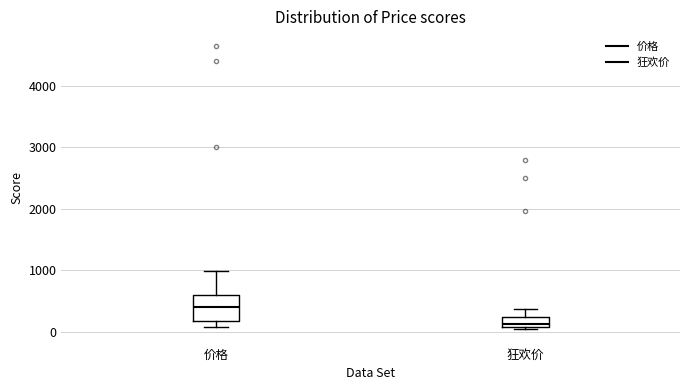

Which box is the tallest, from its lower edge to its upper edge?

价格